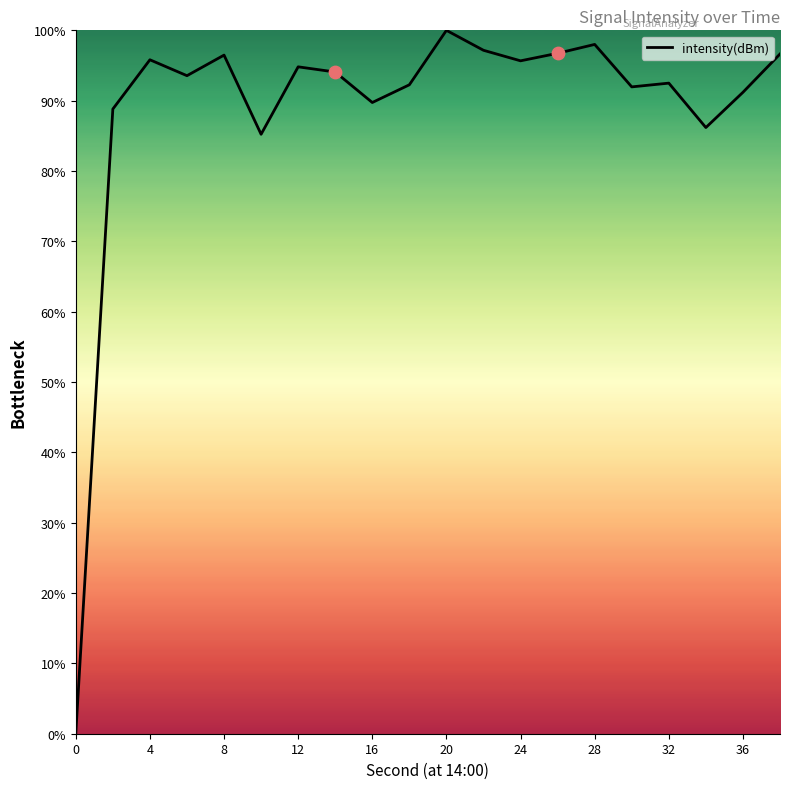

What is the difference between the maximum and minimum values?

100.0